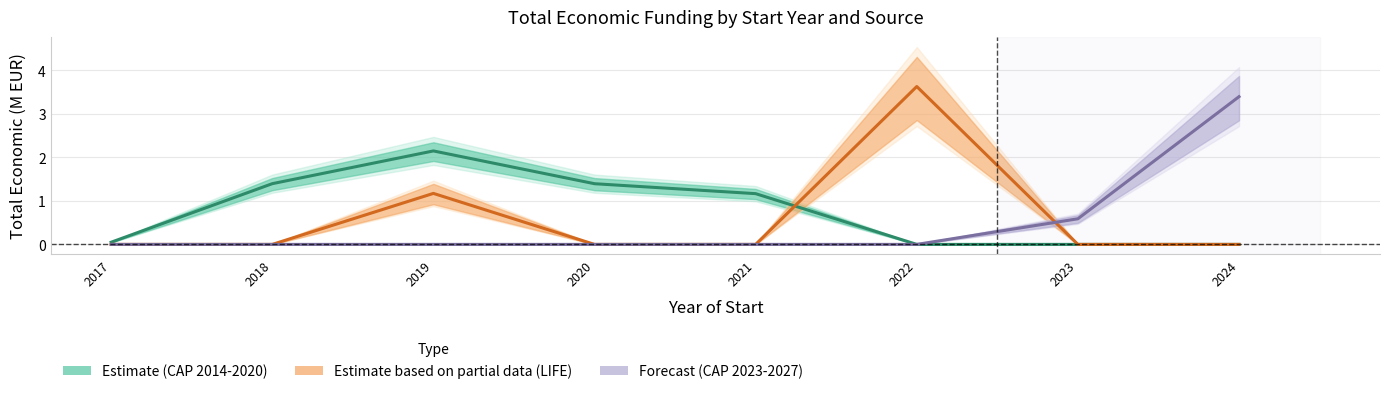

The value of Estimate (CAP 2014-2020) at 2019 is 0.7. True or false?

False